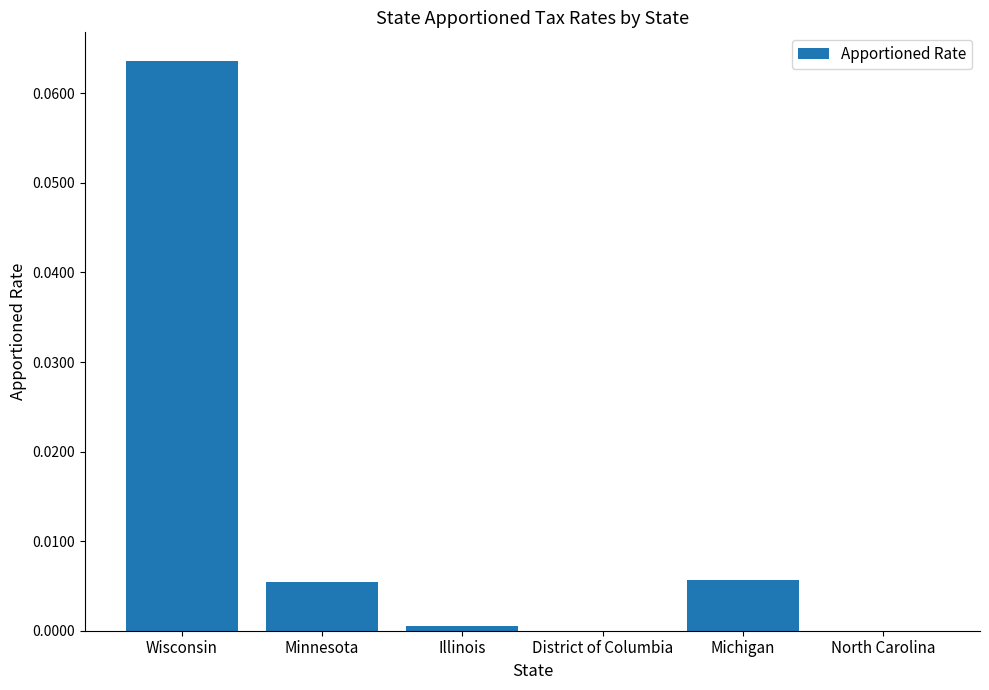

Is it true that the value at Illinois is 0.0?

True